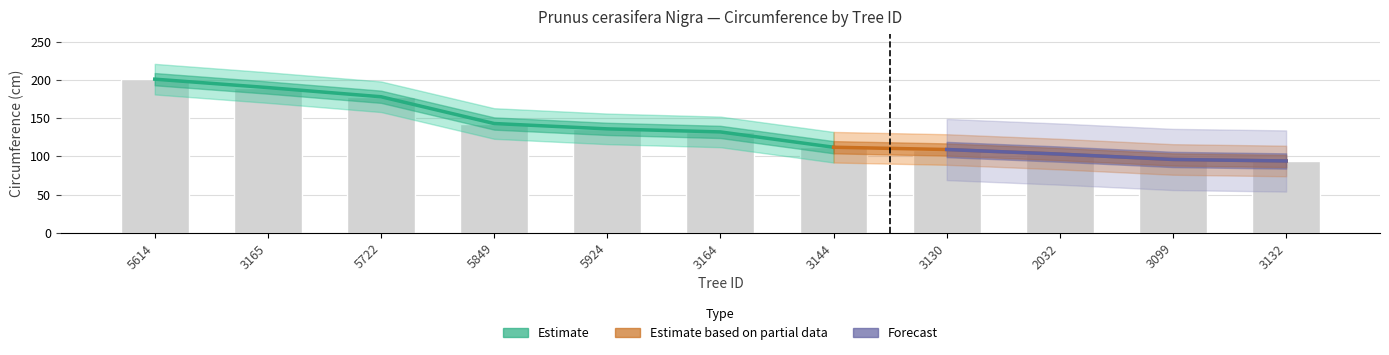

List the labels in order of value, smallest first.

3132, 3099, 2032, 3130, 3144, 3164, 5924, 5849, 5722, 3165, 5614